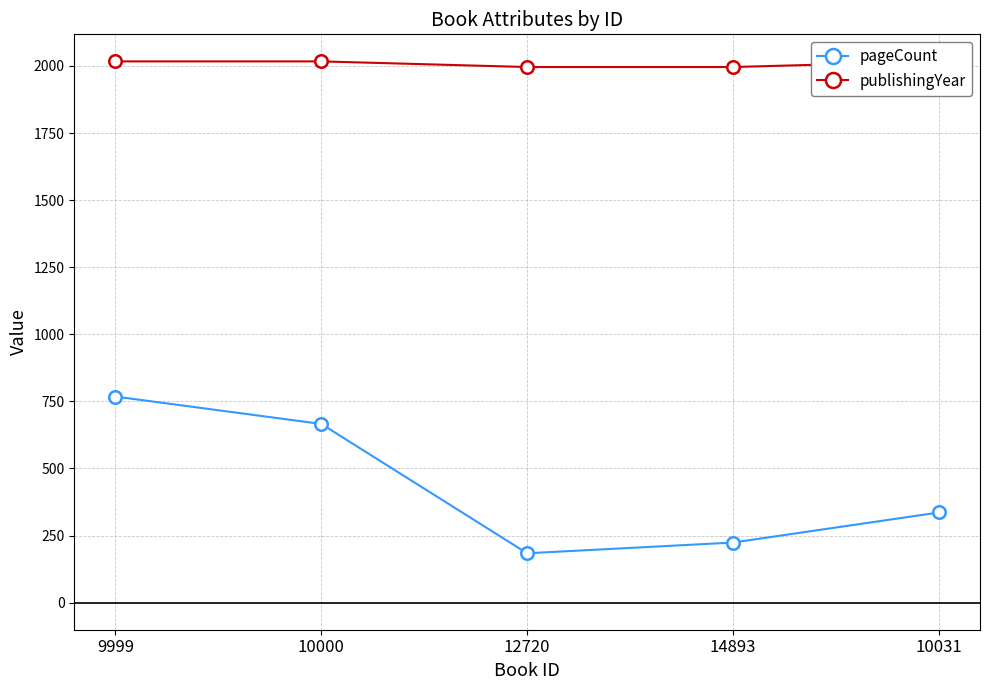

True or false: pageCount has more than 2 points higher than both neighbors.

False